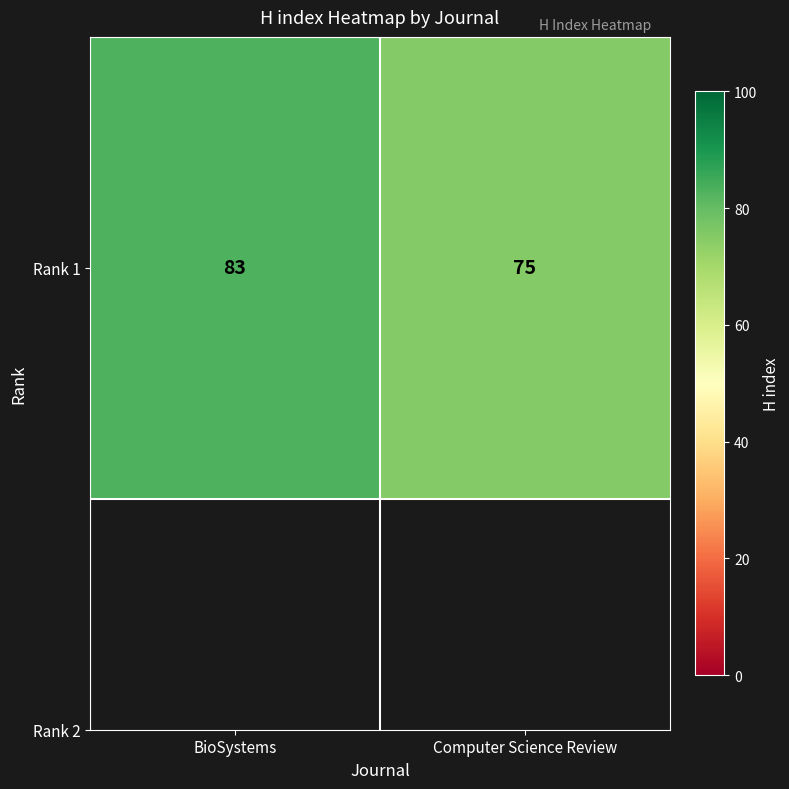

What is the sum of the values at BioSystems and Computer Science Review?

158